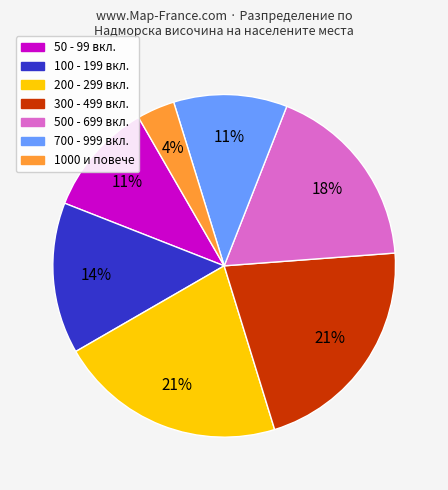

Is there any slice that represents more than half of the pie?

No